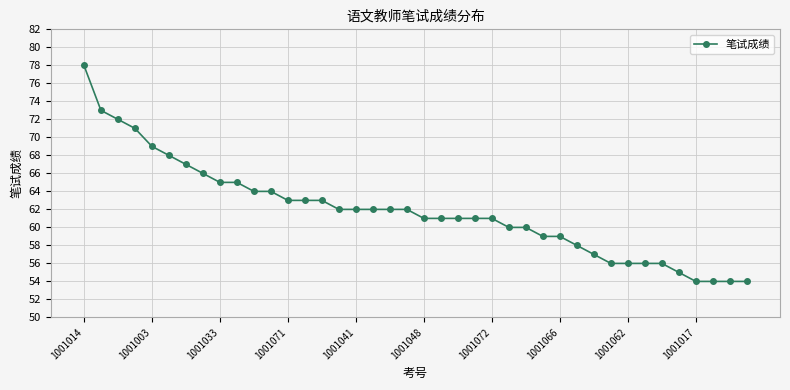

What is the difference between the maximum and minimum values?

24